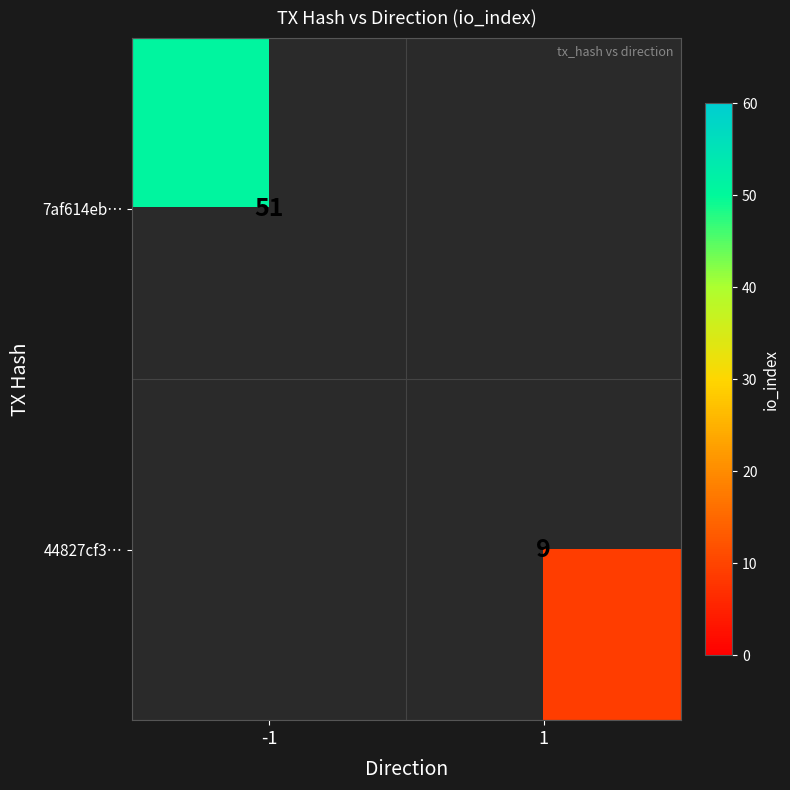

The 7af614eb… series shows 51 at -1. True or false?

True